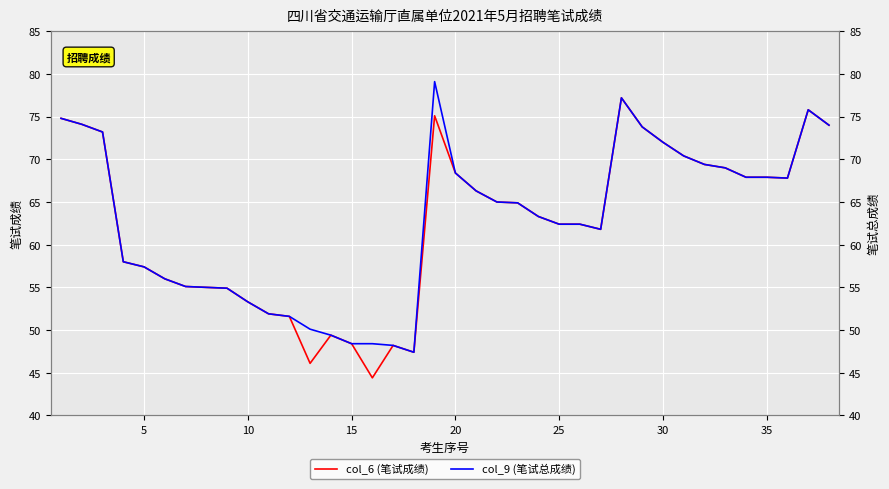

True or false: col_9 (笔试总成绩) and col_6 (笔试成绩) intersect in this chart.

False